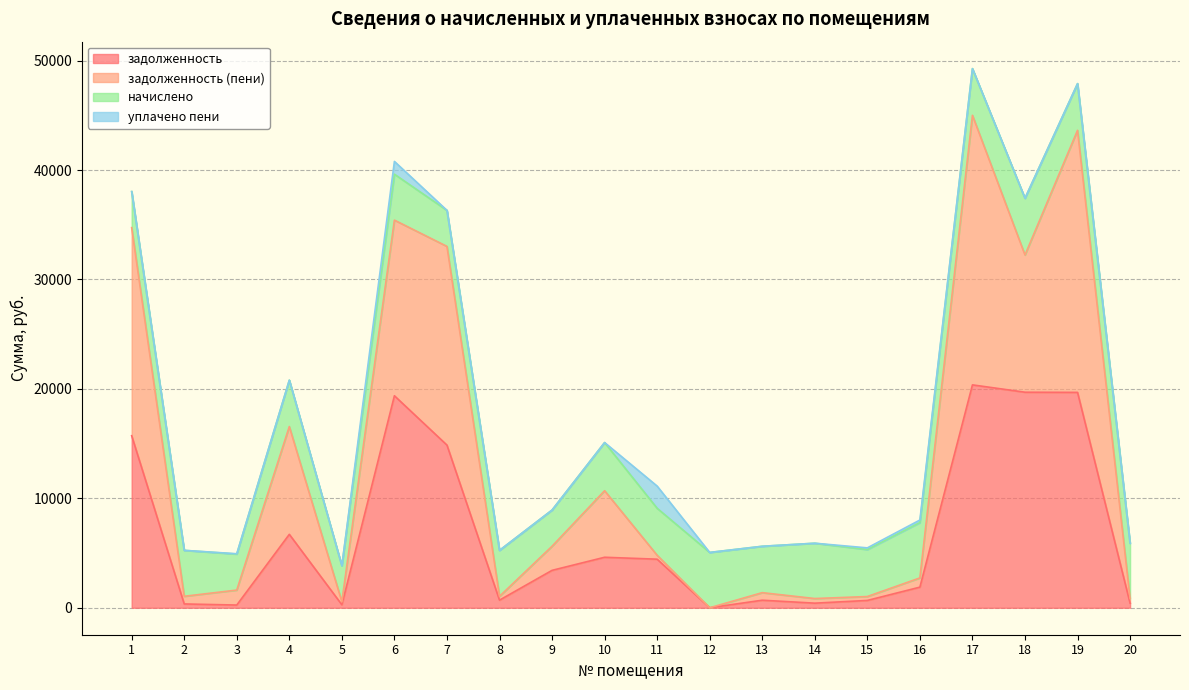

Which series has the widest spread of values?

задолженность (пени)